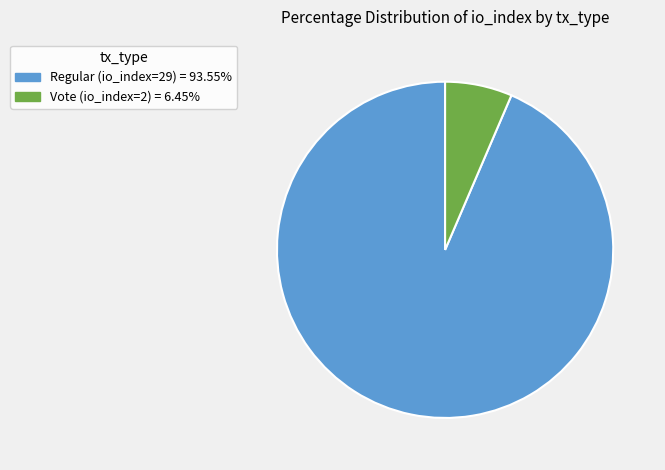

Does any single category account for the majority?

Yes